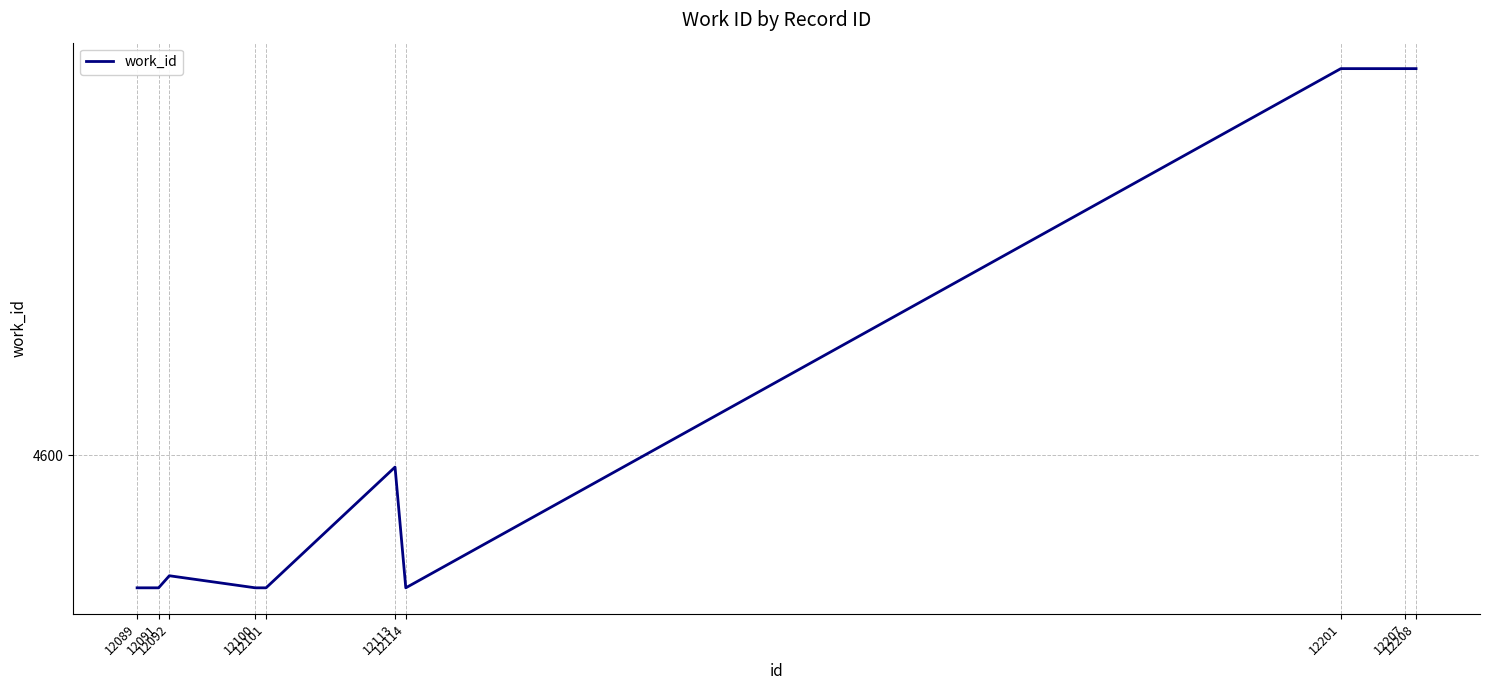

Where is the first local maximum?

12092